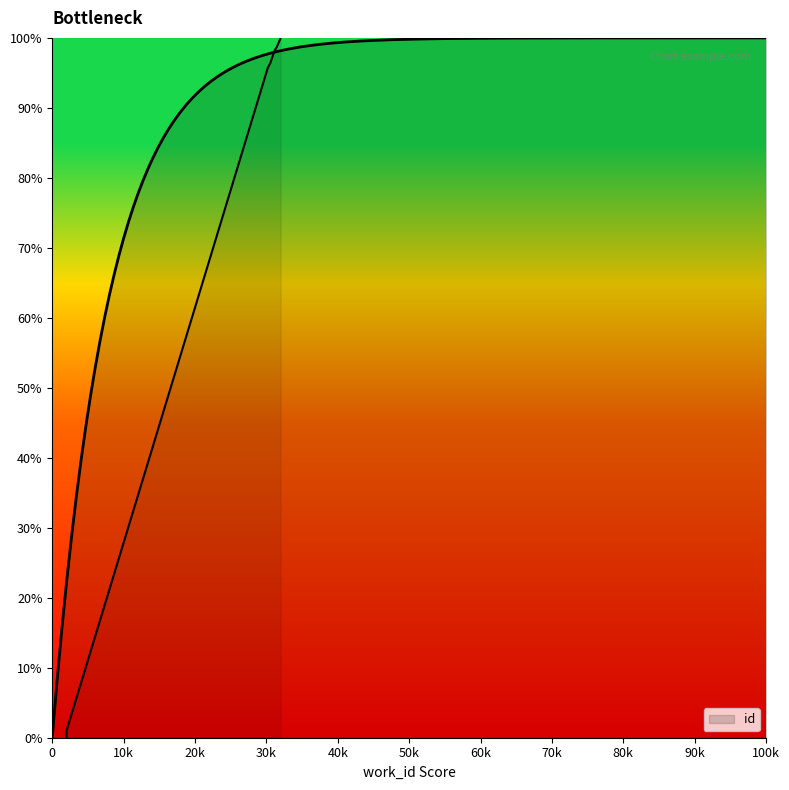

Does the chart have visible grid lines?

No